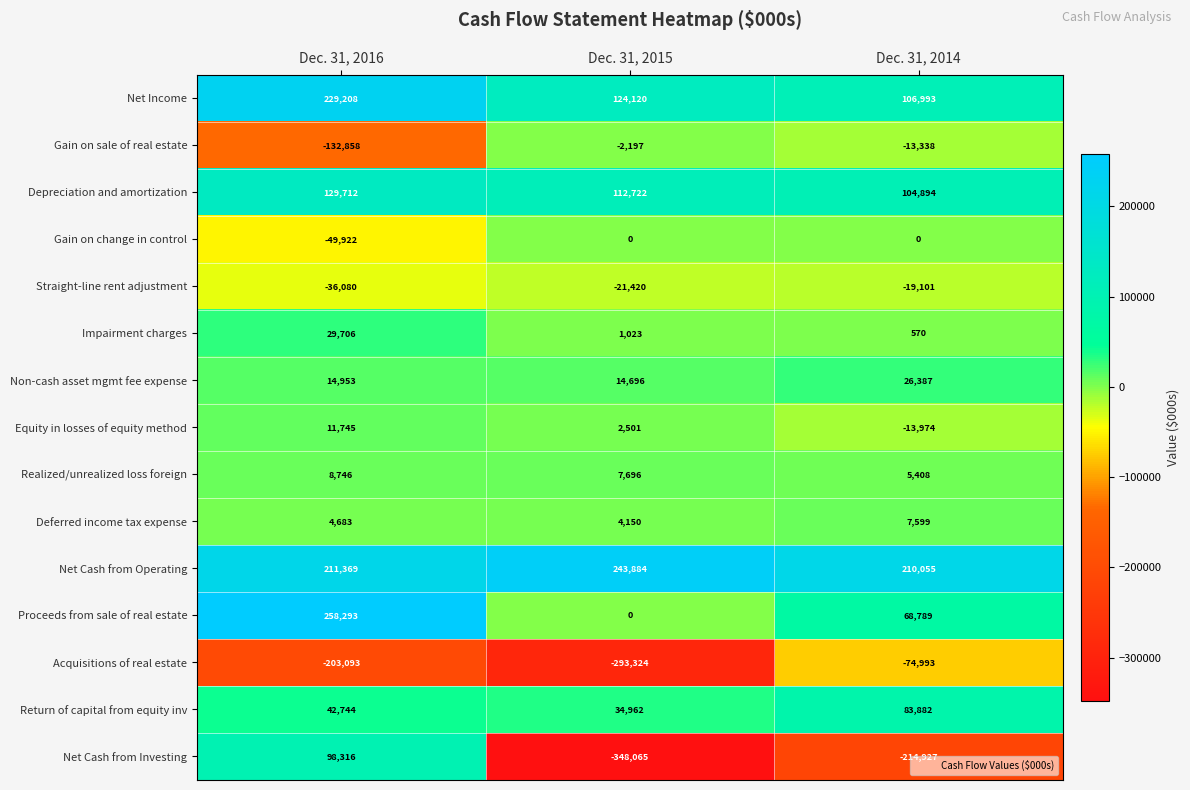

What is the spread (max minus min) of values at Dec. 31, 2015?

591949